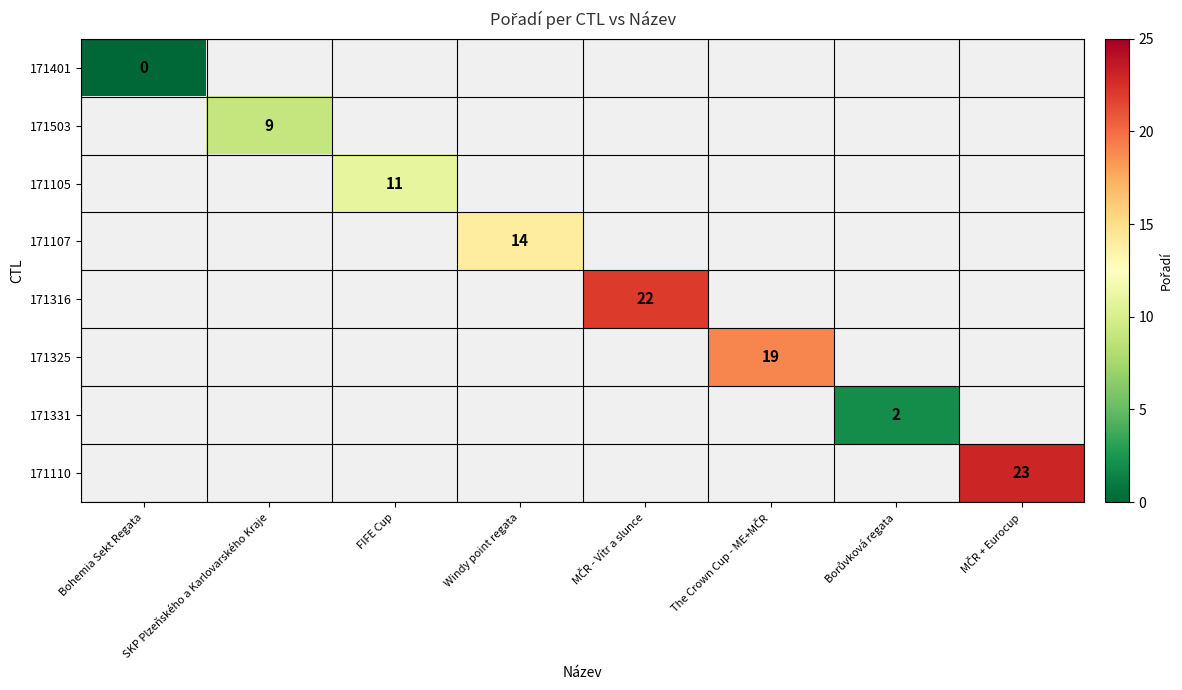

What is the maximum value shown in the chart?

23.0